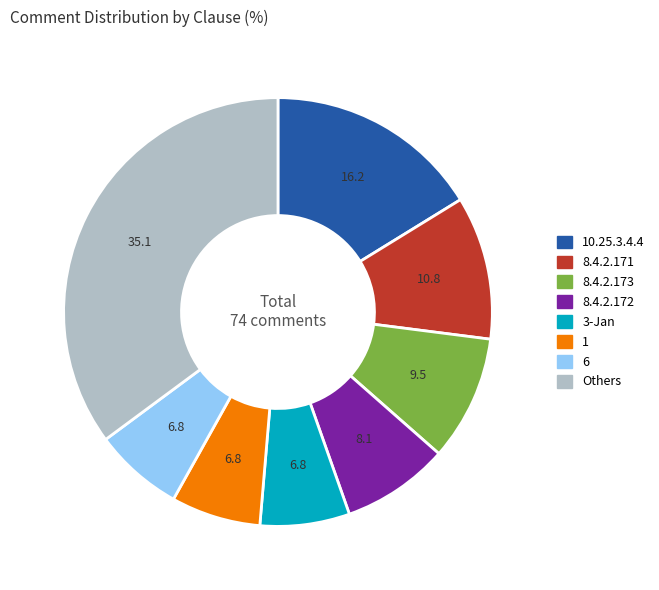

Is there any slice that represents more than half of the pie?

No